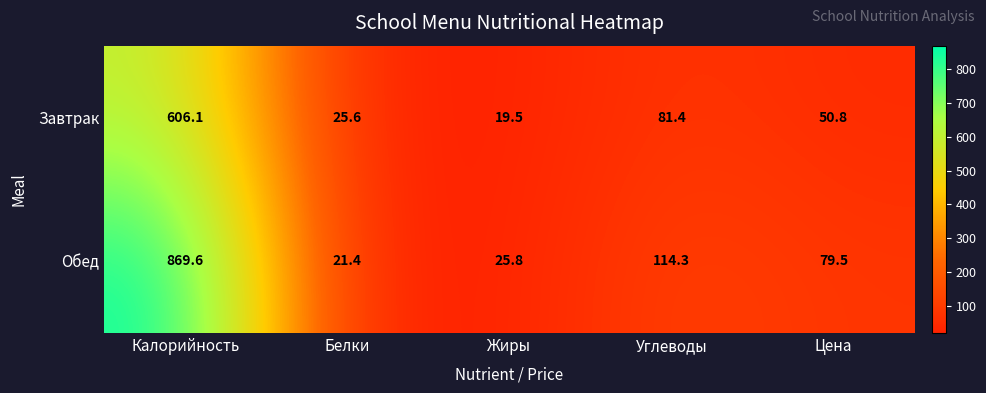

What value does the Завтрак series have at Калорийность?

606.1